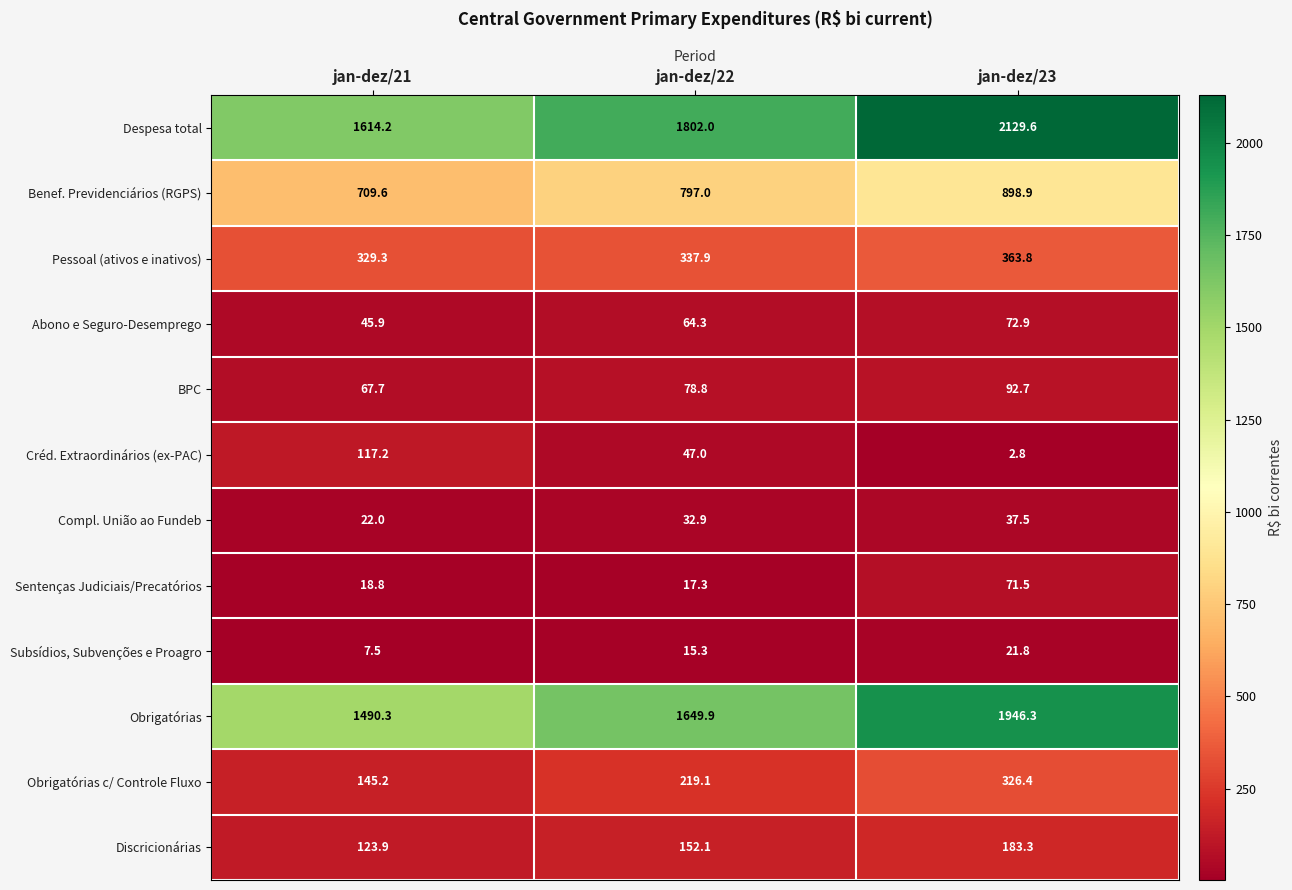

The value of Abono e Seguro-Desemprego at jan-dez/23 is 72.9. True or false?

True